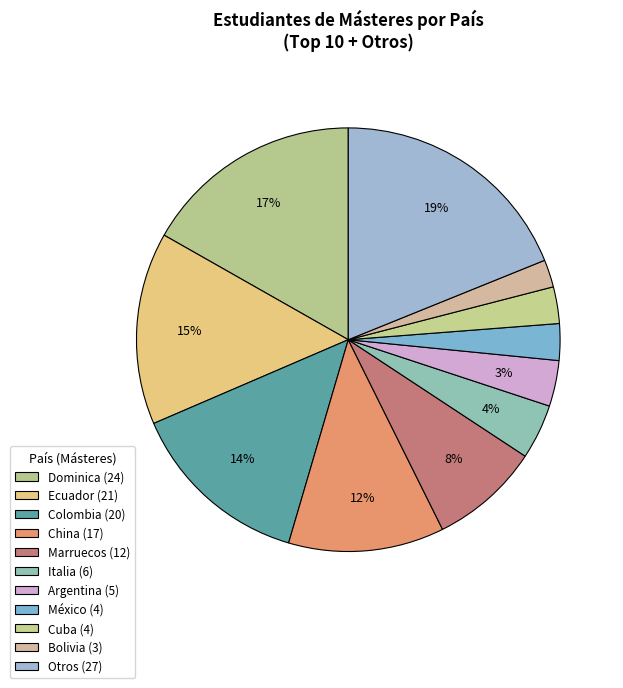

How many segments does this pie chart have?

11